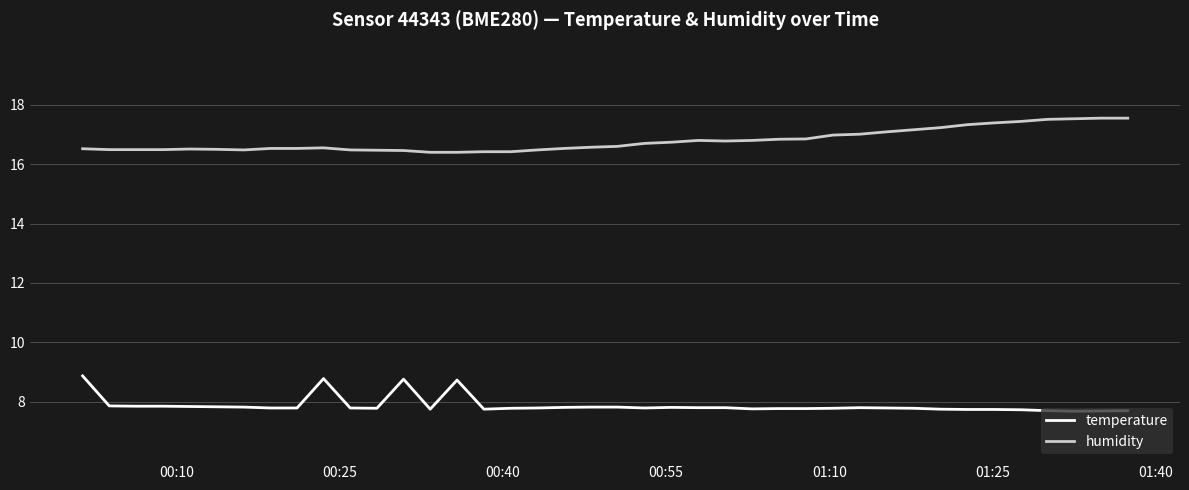

True or false: humidity has more than 1 interior local peaks.

True